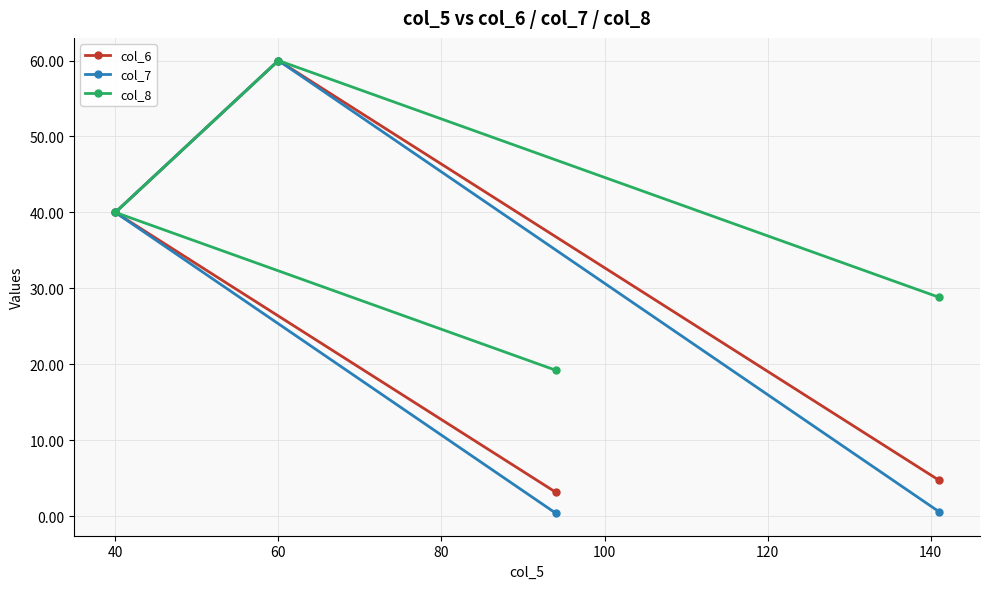

At how many categories does at least one series exceed 31?

2